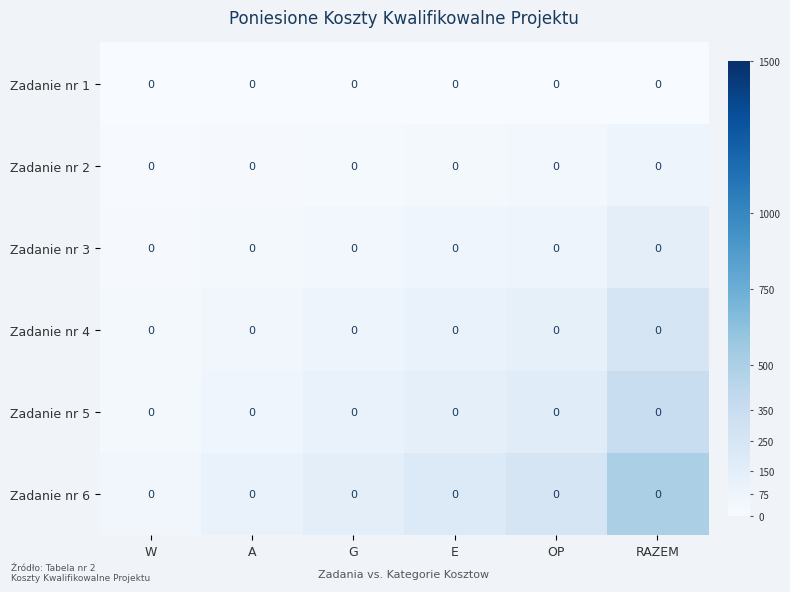

Reading left to right, what are all the values shown in this chart?

Zadanie nr 1: W=0.0	A=0.0	G=0.0	E=0.0	OP=0.0	RAZEM=0.0
Zadanie nr 2: W=0.0	A=0.0	G=0.0	E=0.0	OP=0.0	RAZEM=0.0
Zadanie nr 3: W=0.0	A=0.0	G=0.0	E=0.0	OP=0.0	RAZEM=0.0
Zadanie nr 4: W=0.0	A=0.0	G=0.0	E=0.0	OP=0.0	RAZEM=0.0
Zadanie nr 5: W=0.0	A=0.0	G=0.0	E=0.0	OP=0.0	RAZEM=0.0
Zadanie nr 6: W=0.0	A=0.0	G=0.0	E=0.0	OP=0.0	RAZEM=0.0